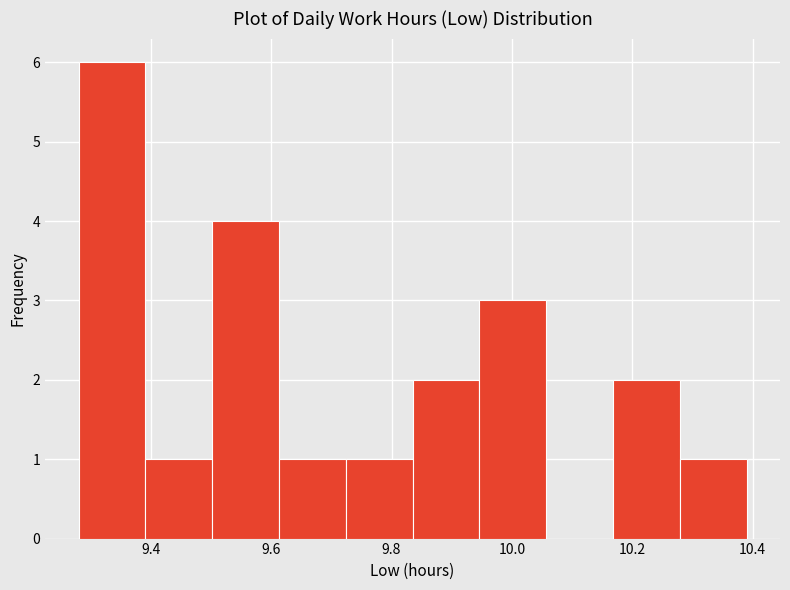

What is the height of the bar covering 9.40 to 9.50 on the x-axis? Neither the bar edges nor the heights are printed on the chart, so give them approximately, as read against the axes.

1